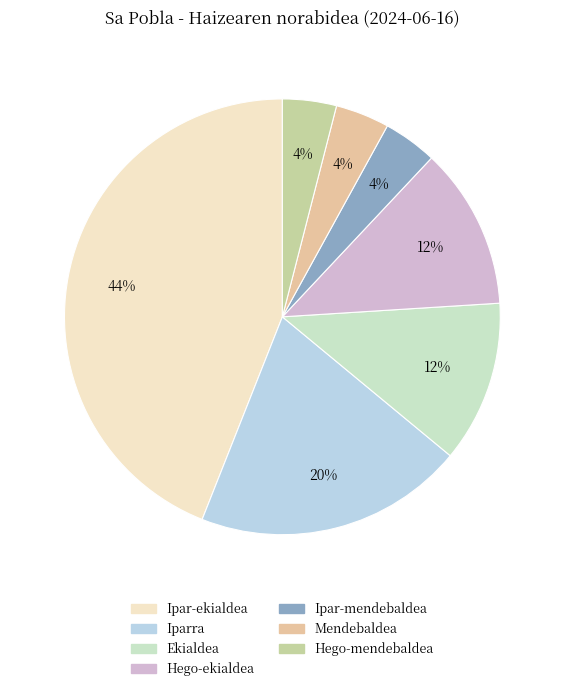

Count the number of slices in the pie.

7